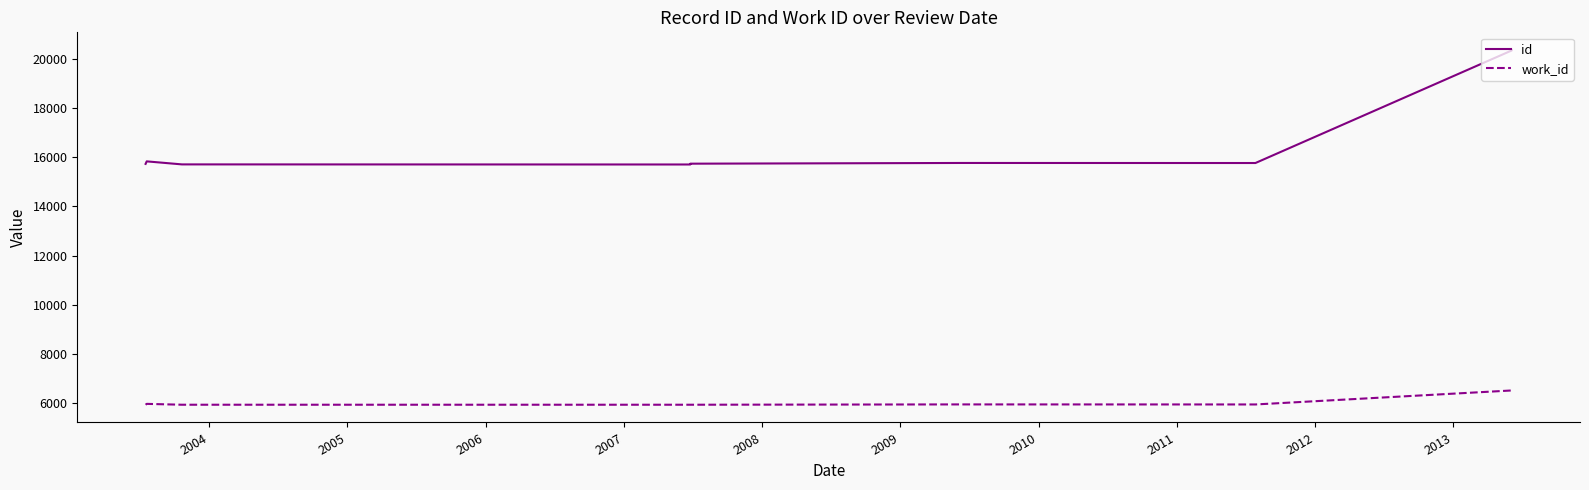

Does the chart display data point markers on the line(s)?

No